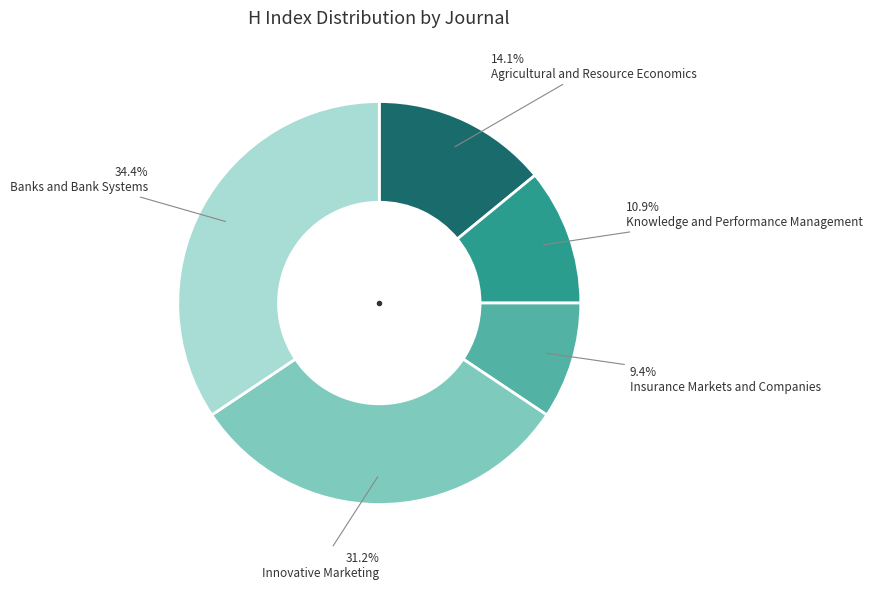

Is the sum of Insurance Markets and Companies and Knowledge and Performance Management greater than half?

No